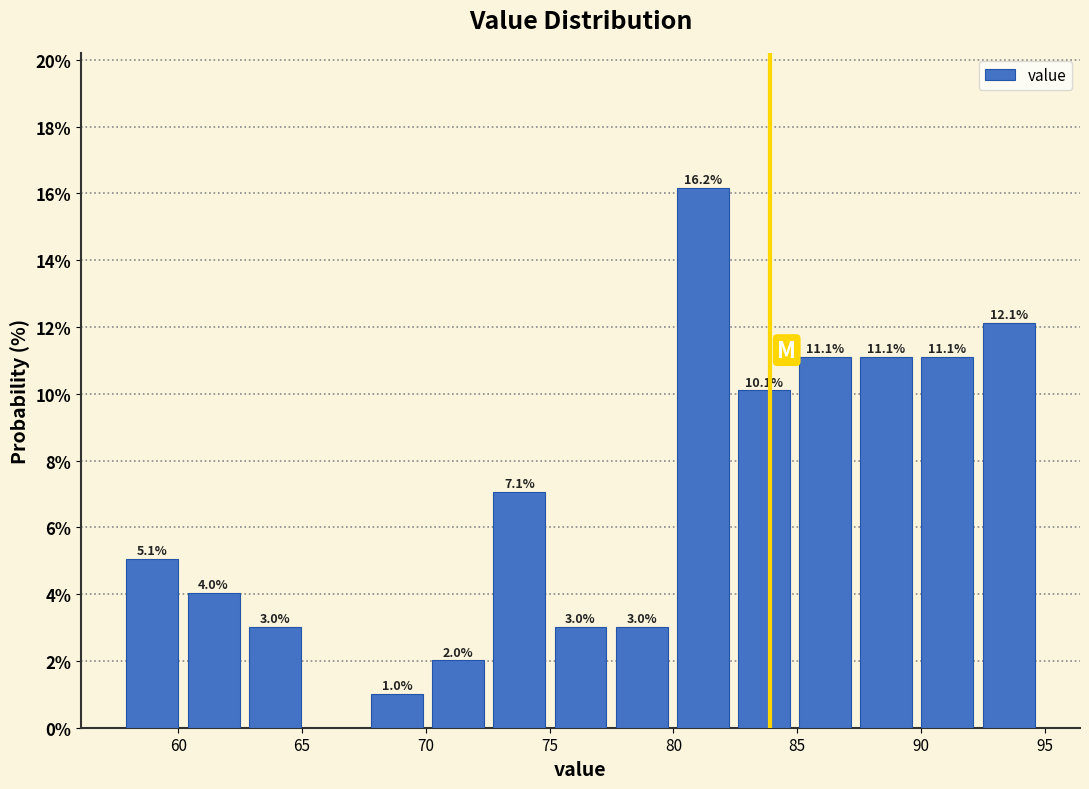

Which range on the x-axis has the tallest bar?

80.0 to 82.5